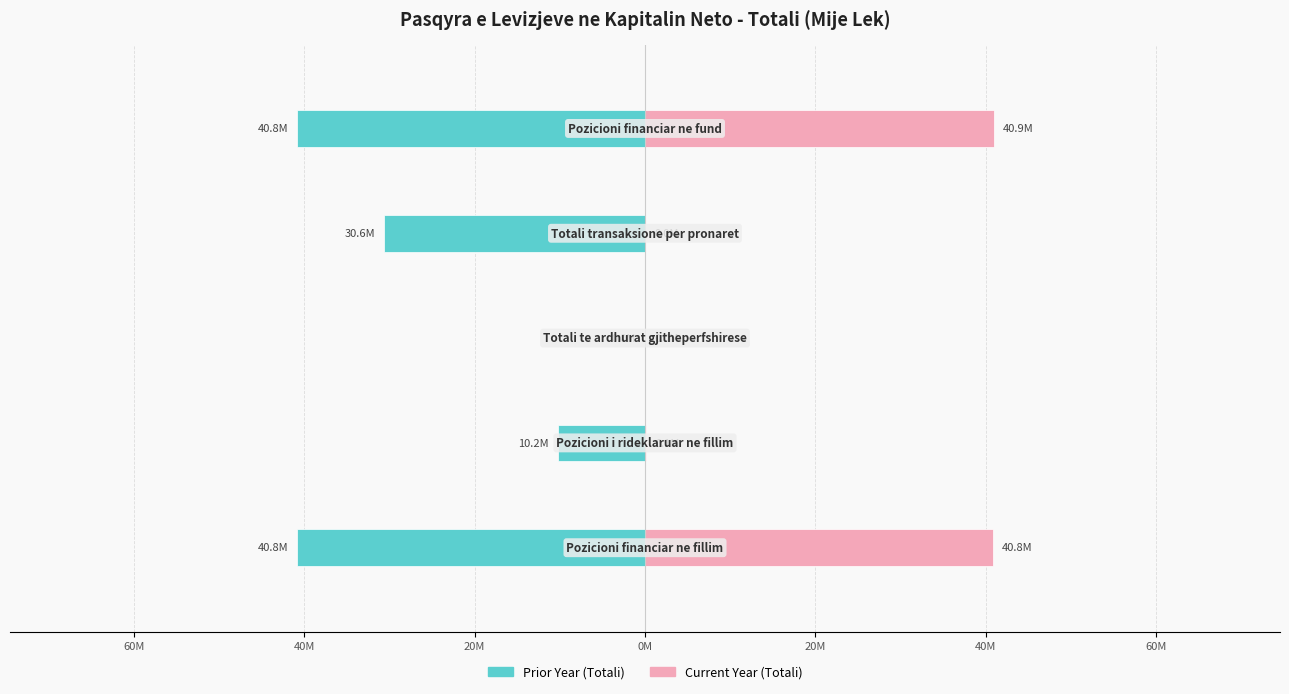

Is the value of Current Year at 20M greater than the value of Prior Year at 80M?

Yes